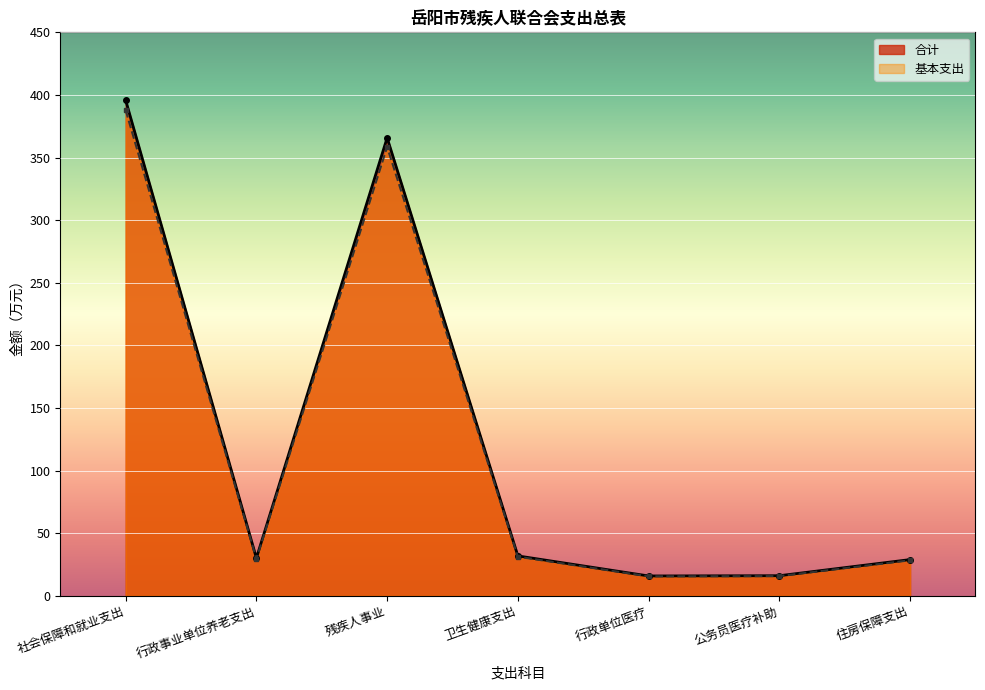

At which category does 基本支出 reach its first local valley?

行政事业单位养老支出